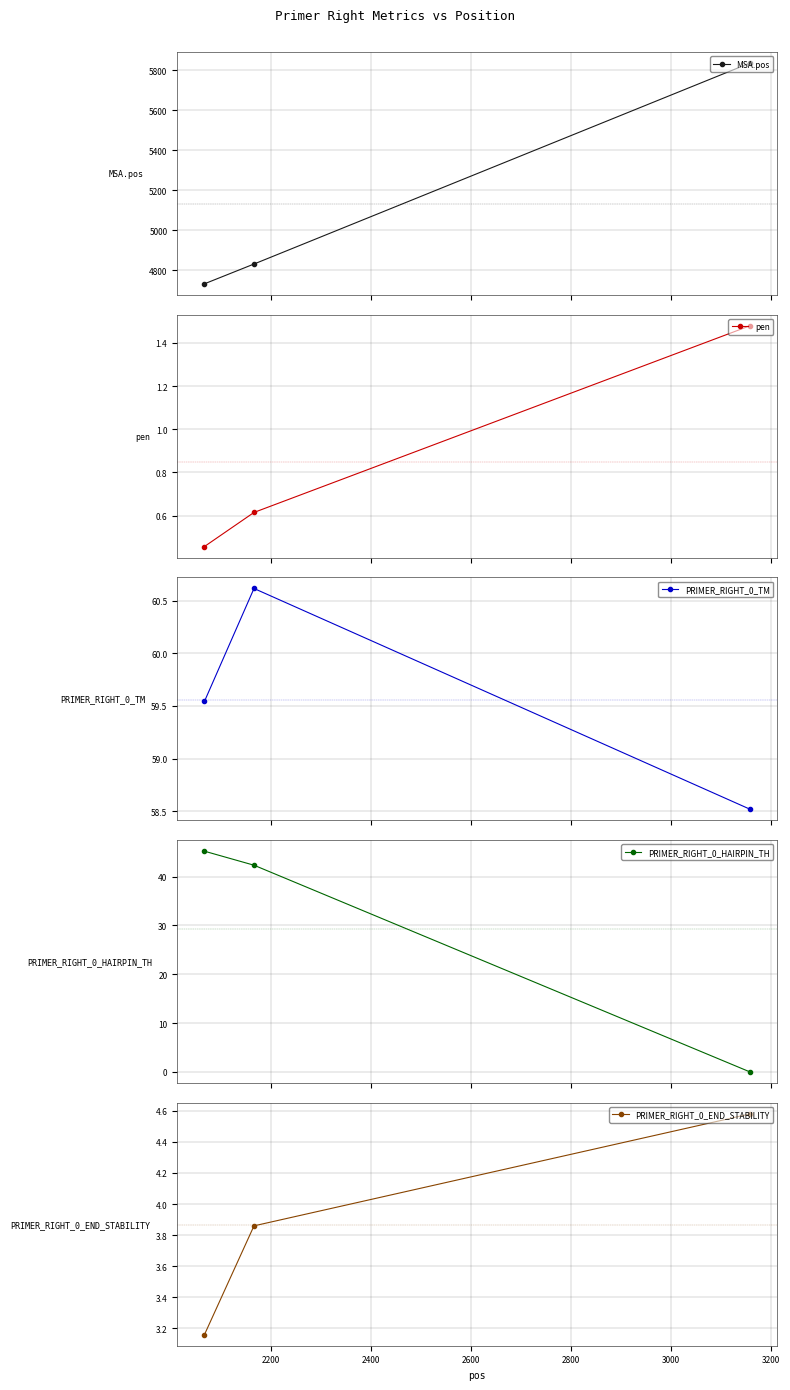

What is the value of the MSA.pos point at the 3rd from the left?

5837